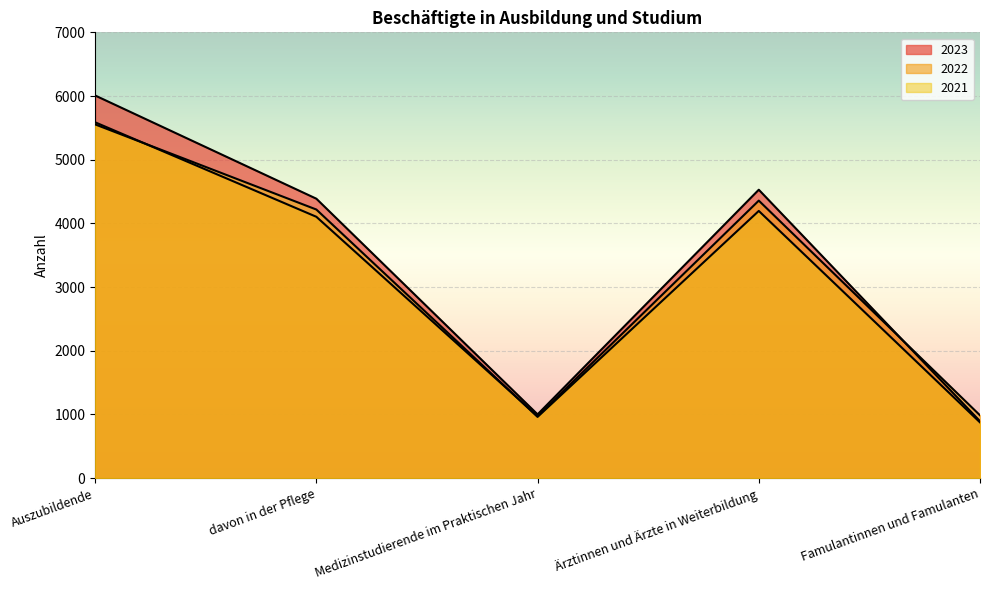

Reading left to right, what are all the values shown in this chart?

2023: 6008	4387	1000	4528	893
2022: 5587	4103	971	4357	985
2021: 5554	4217	960	4195	874